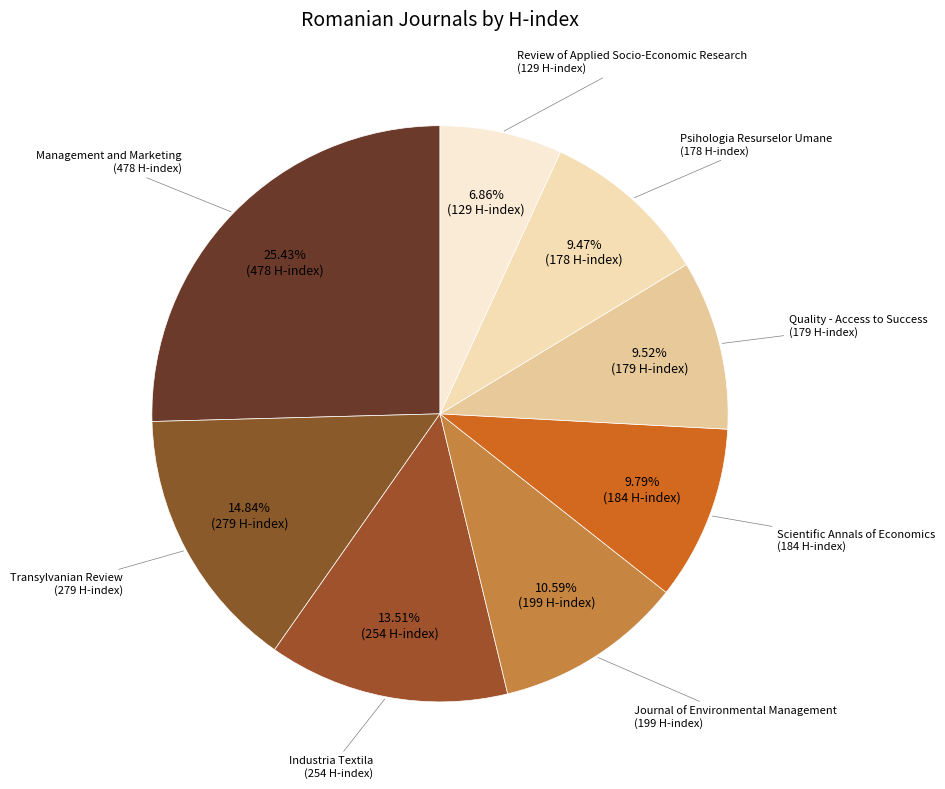

How many slices are in this pie chart?

8